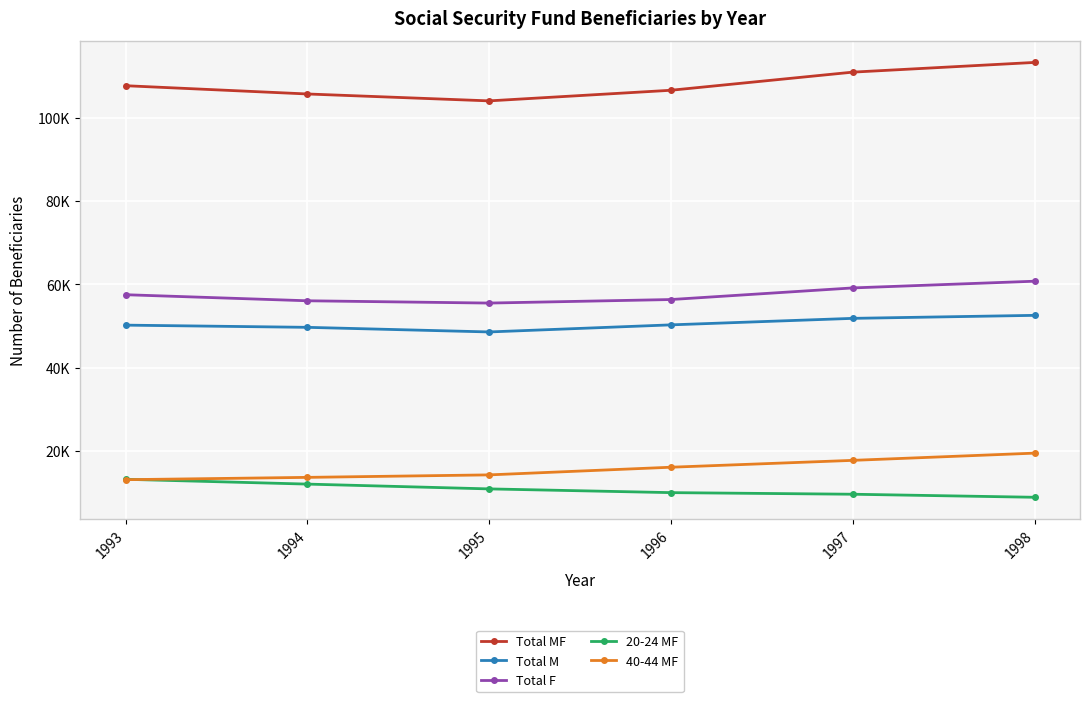

What is the value of the Total M point at the 3rd from the left?

48536